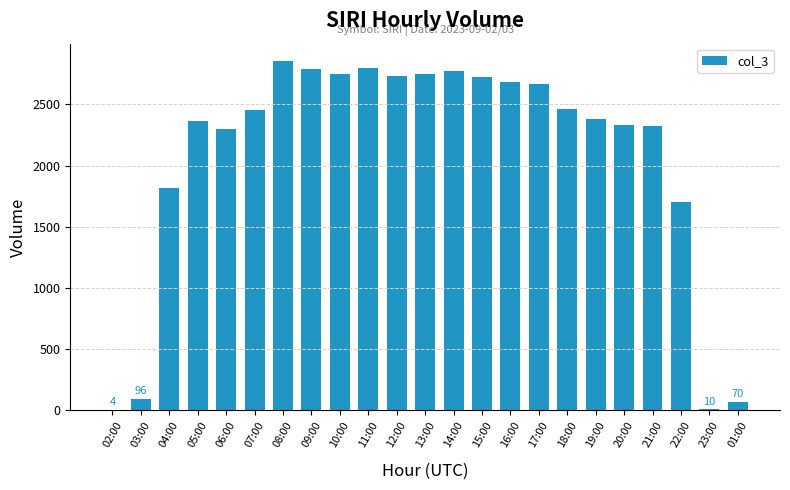

Which has a higher value, 14:00 or 05:00?

14:00